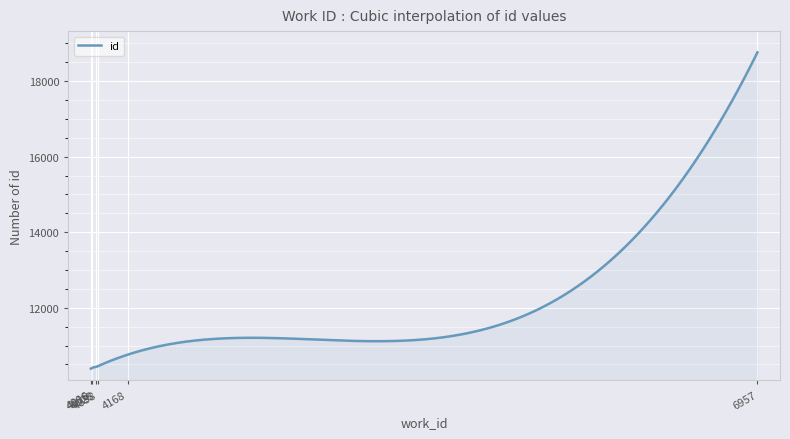

What is the difference between the maximum and minimum values?

8371.0